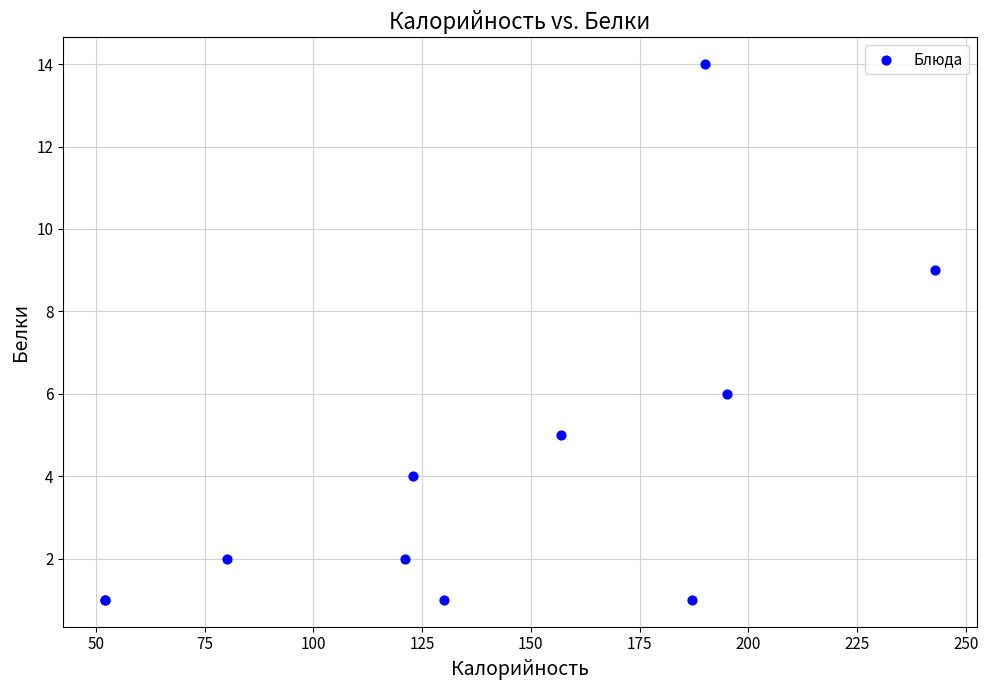

What Y value in the scatter plot is closest to 7?

6